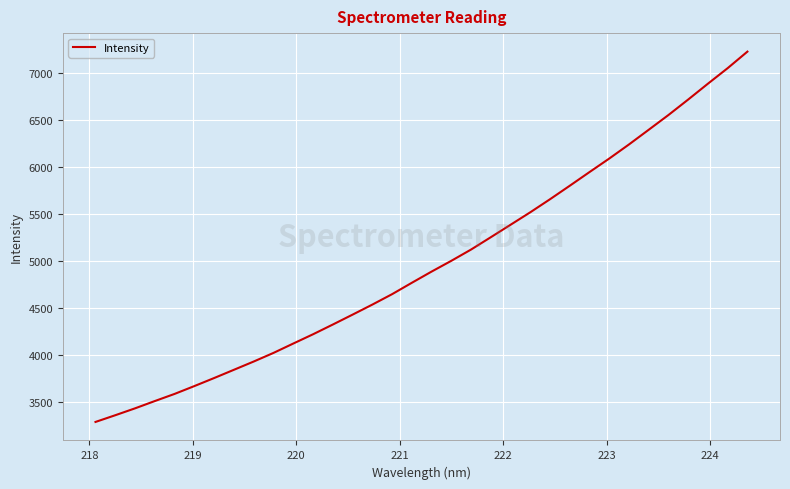

What is the maximum value shown in the chart?

7229.4